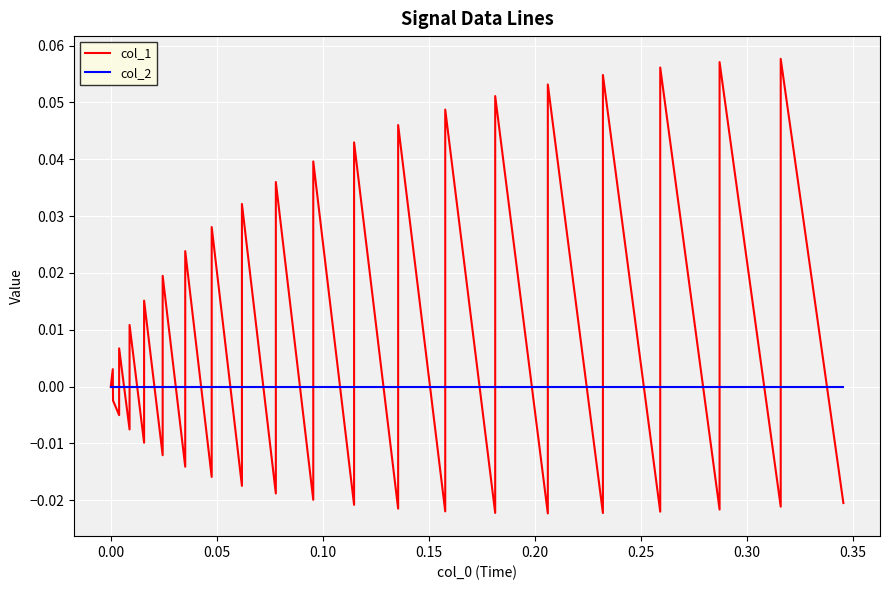

How many values in col_1 are above zero?

19